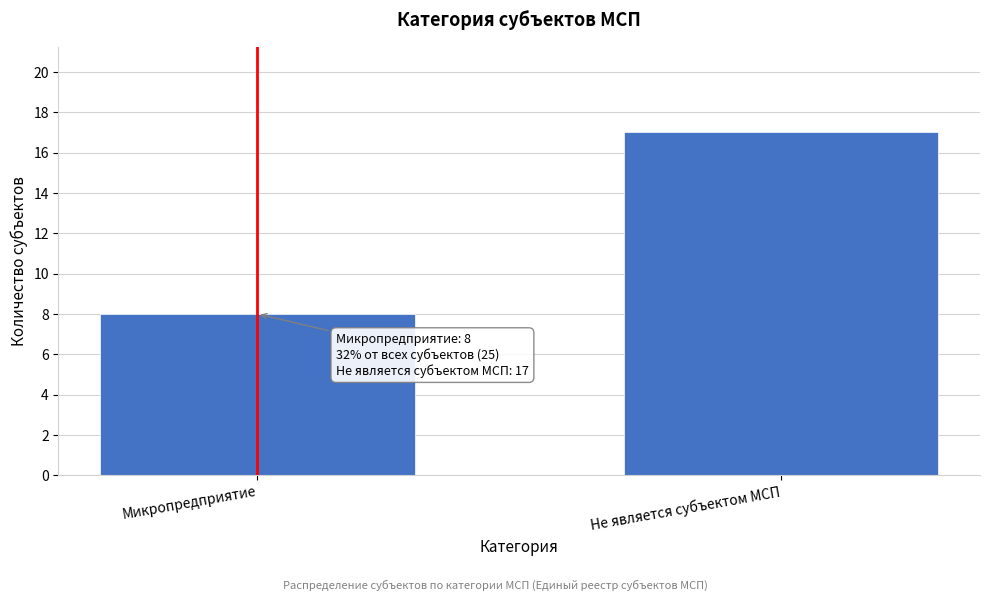

Reading left to right, list all the values displayed in this chart.

Микропредприятие=8	Не является субъектом МСП=17